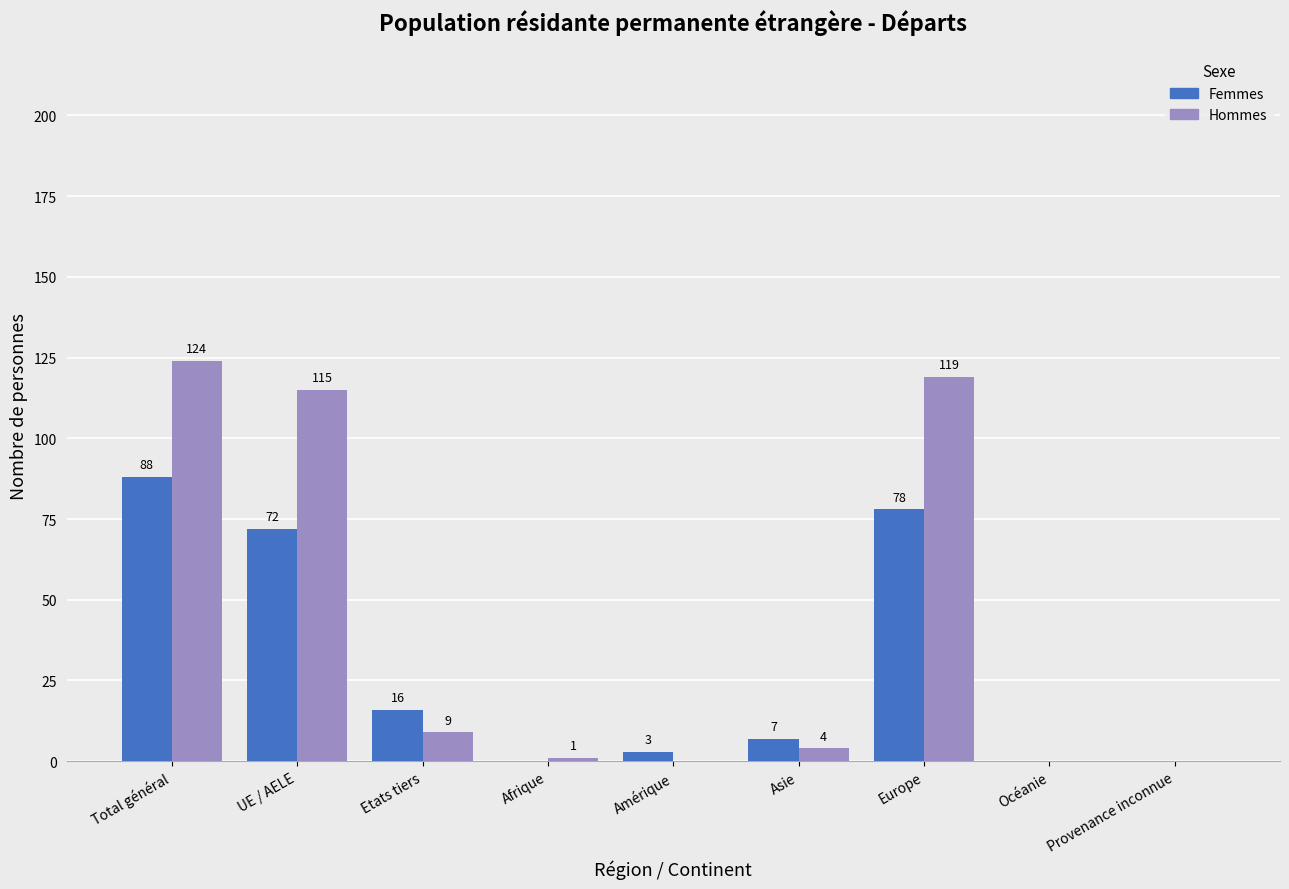

Where does the Hommes series first go above 4?

Total général